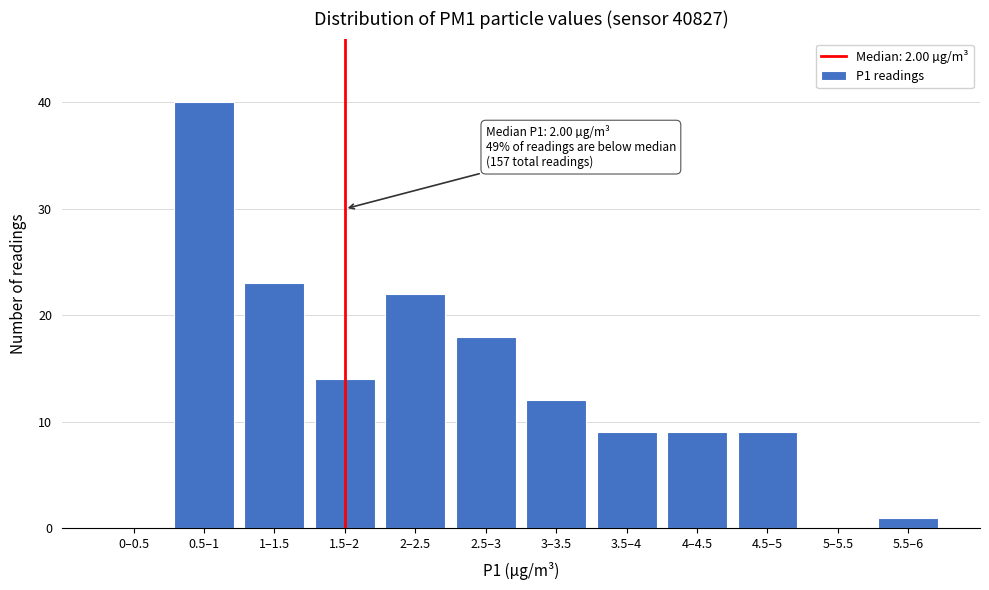

Reading right to left, transcribe all the data shown in this chart.

5.5–6=1	5–5.5=0	4.5–5=9	4–4.5=9	3.5–4=9	3–3.5=12	2.5–3=18	2–2.5=22	1.5–2=14	1–1.5=23	0.5–1=40	0–0.5=0